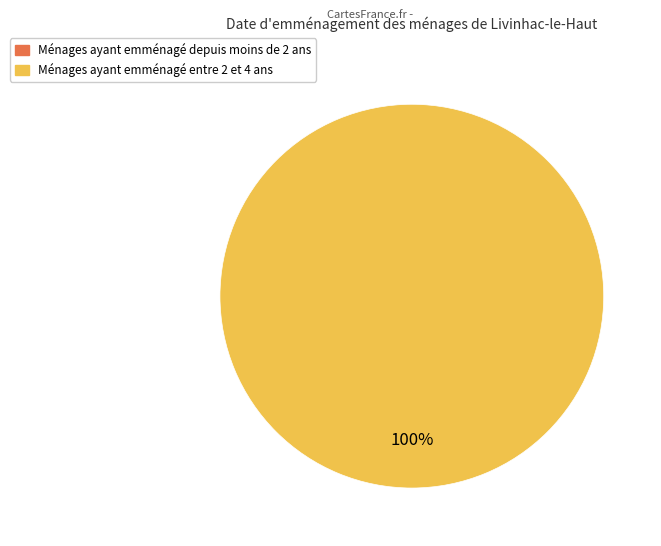

What percentage is the 26996 slice, to the nearest percent?

100%